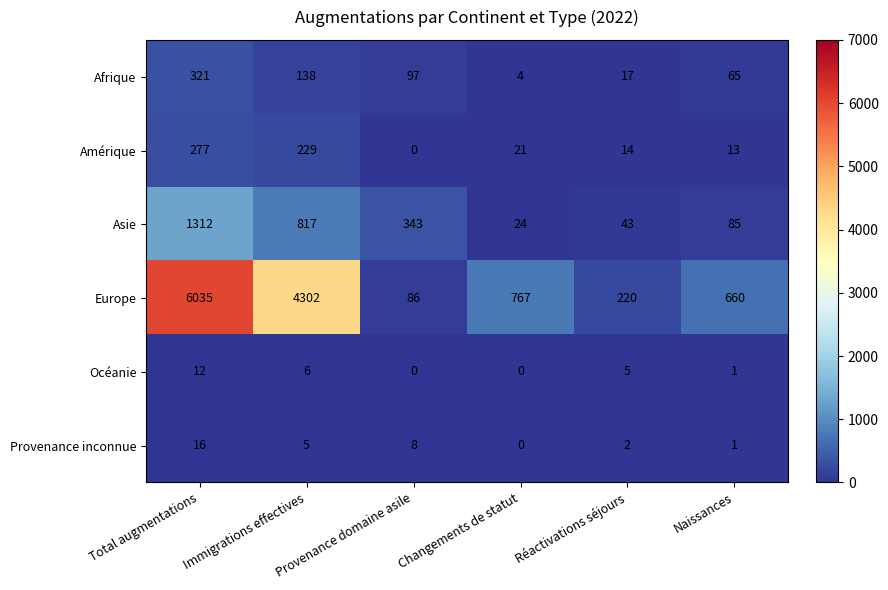

What is the difference between the maximum and minimum values in the Asie series?

1288